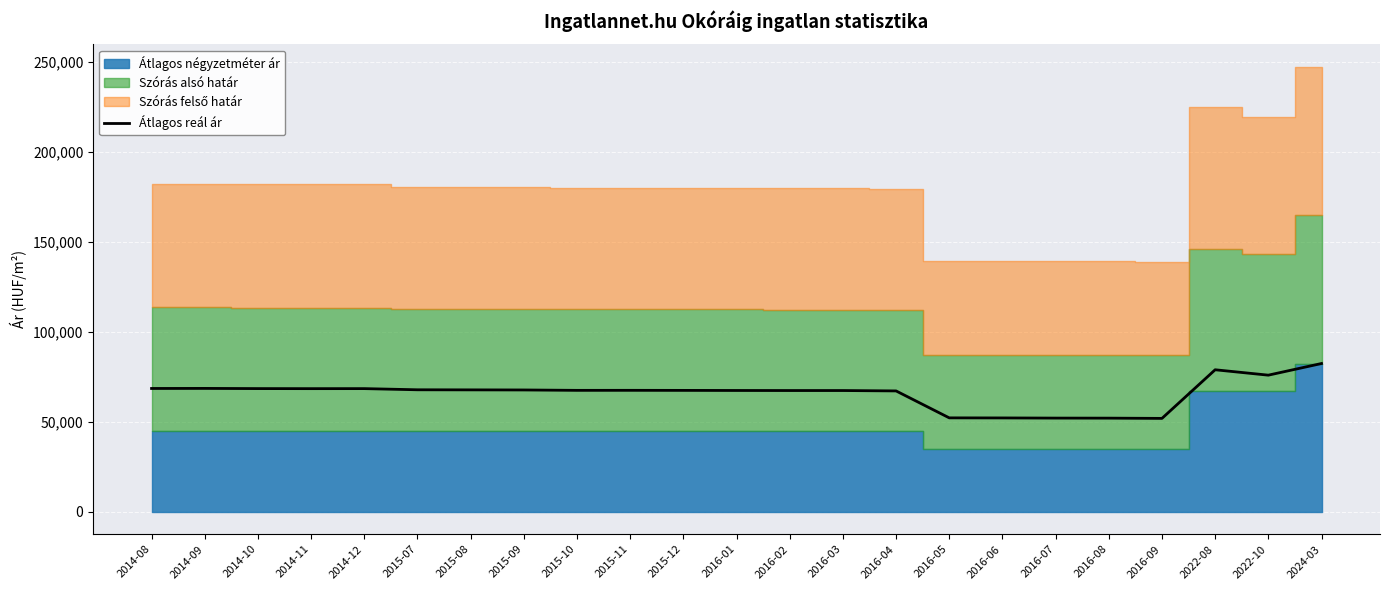

Reading left to right, extract all data points from this chart.

2014-08=68607	2014-09=68641	2014-10=68538	2014-11=68504	2014-12=68521	2015-07=67874	2015-08=67824	2015-09=67773	2015-10=67556	2015-11=67572	2015-12=67539	2016-01=67489	2016-02=67456	2016-03=67456	2016-04=67240	2016-05=52272	2016-06=52233	2016-07=52144	2016-08=52118	2016-09=51978	2022-08=78996	2022-10=75997	2024-03=82474